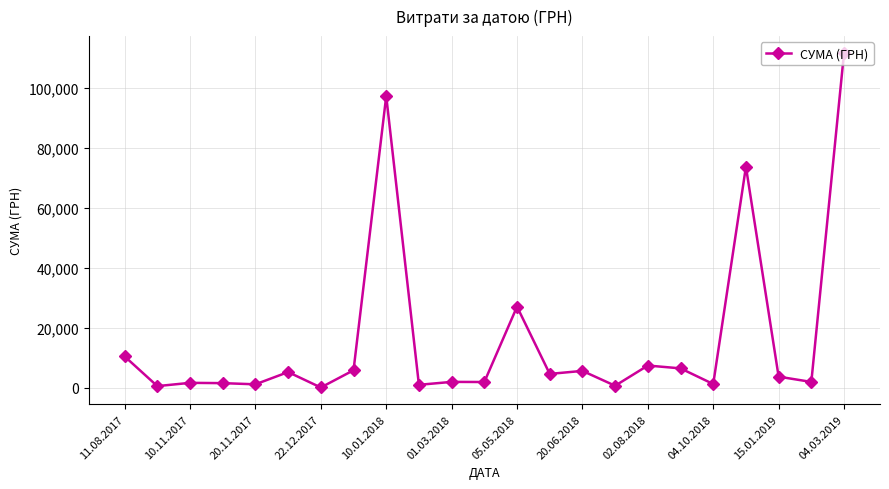

What is the value of the 8th point from the left?

5916.0